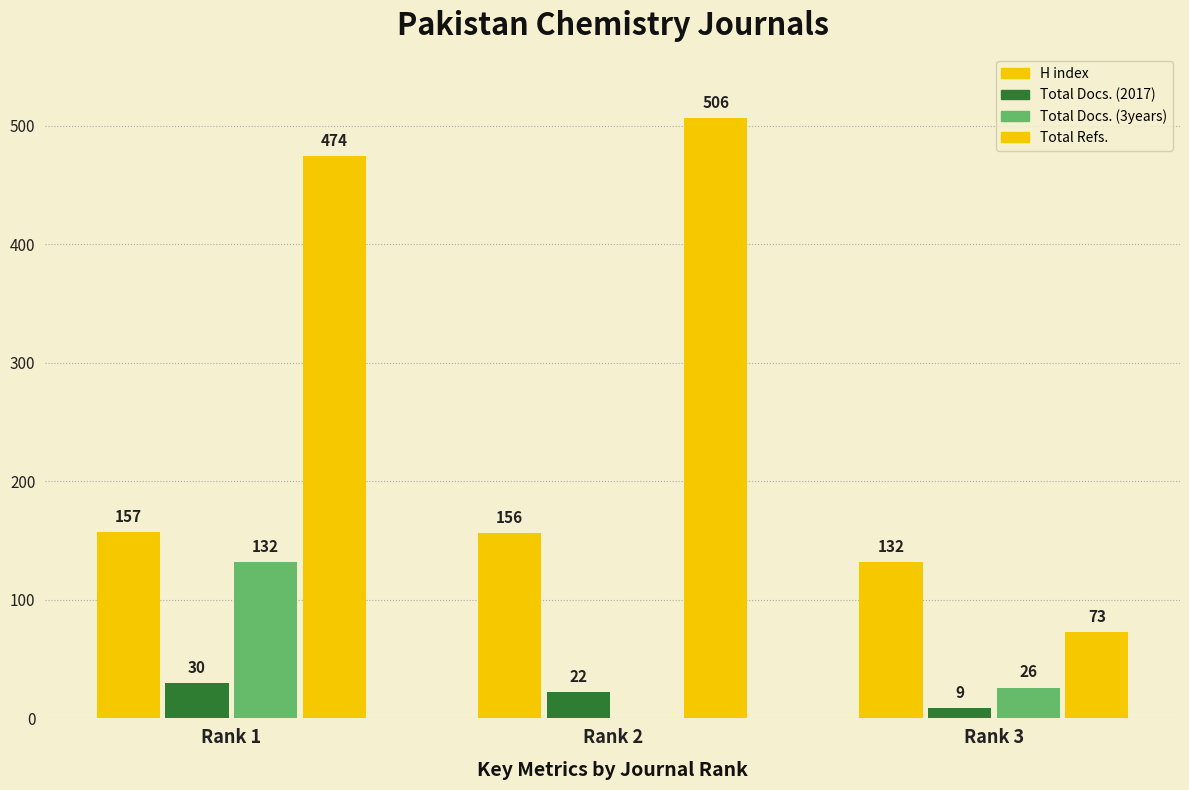

Which series has the widest spread of values?

Total Refs.